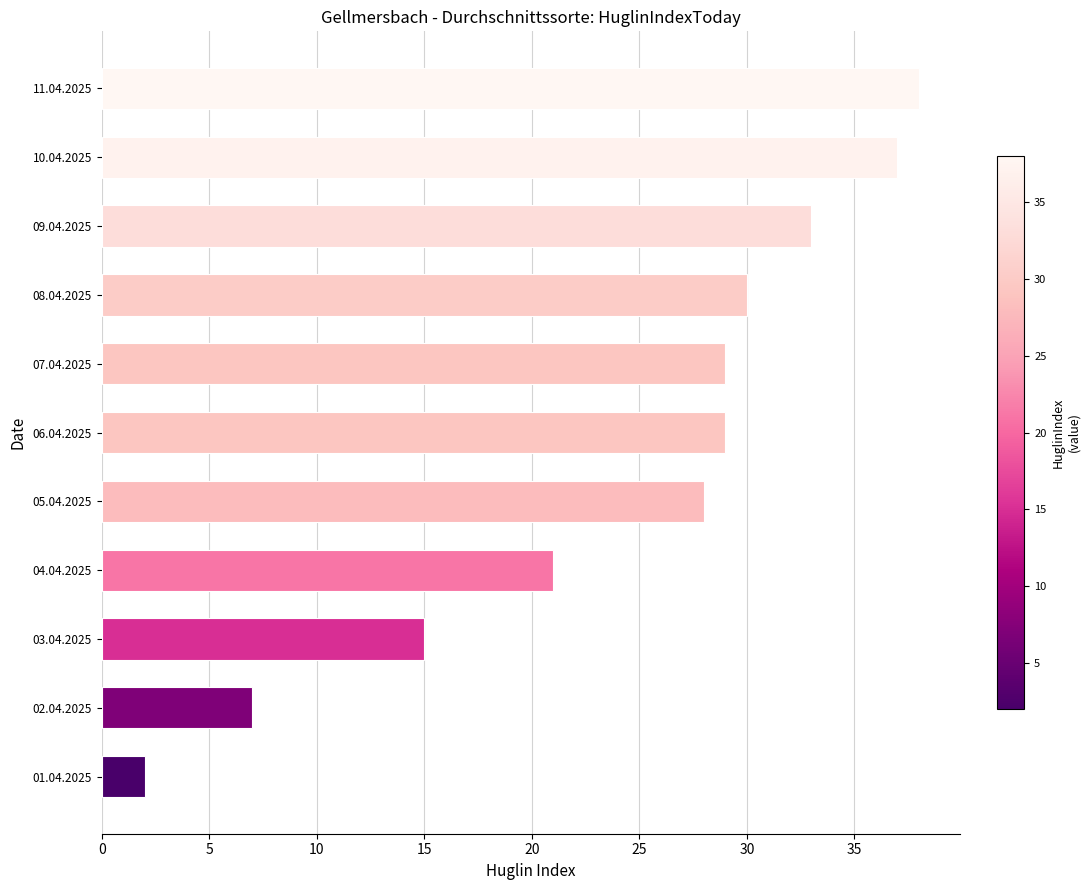

Approximately how many times larger is the value at 07.04.2025 compared to 05.04.2025?

1.0